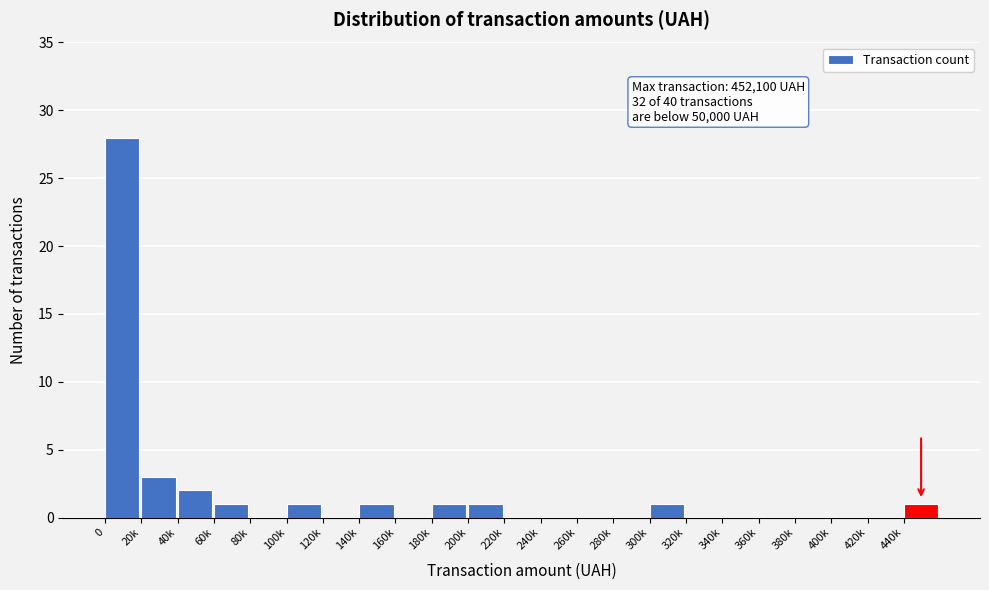

Reading right to left, transcribe all the data shown in this chart.

440k=1	420k=0	400k=0	380k=0	360k=0	340k=0	320k=0	300k=1	280k=0	260k=0	240k=0	220k=0	200k=1	180k=1	160k=0	140k=1	120k=0	100k=1	80k=0	60k=1	40k=2	20k=3	0=28